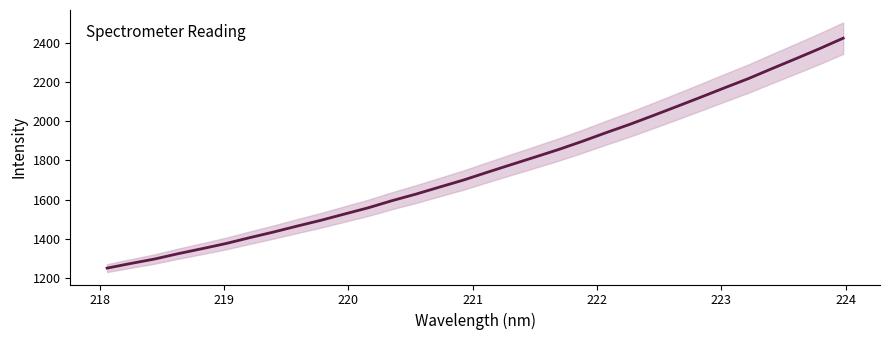

Reading right to left, what are all the values shown in this chart?

2422.7	2369.2	2318.0	2267.9	2216.7	2170.0	2122.3	2075.4	2029.1	1983.7	1941.2	1897.2	1855.5	1816.7	1778.4	1739.7	1700.2	1664.6	1628.7	1595.4	1559.2	1527.4	1495.2	1465.8	1435.3	1406.7	1376.8	1350.7	1325.4	1298.0	1275.3	1251.7